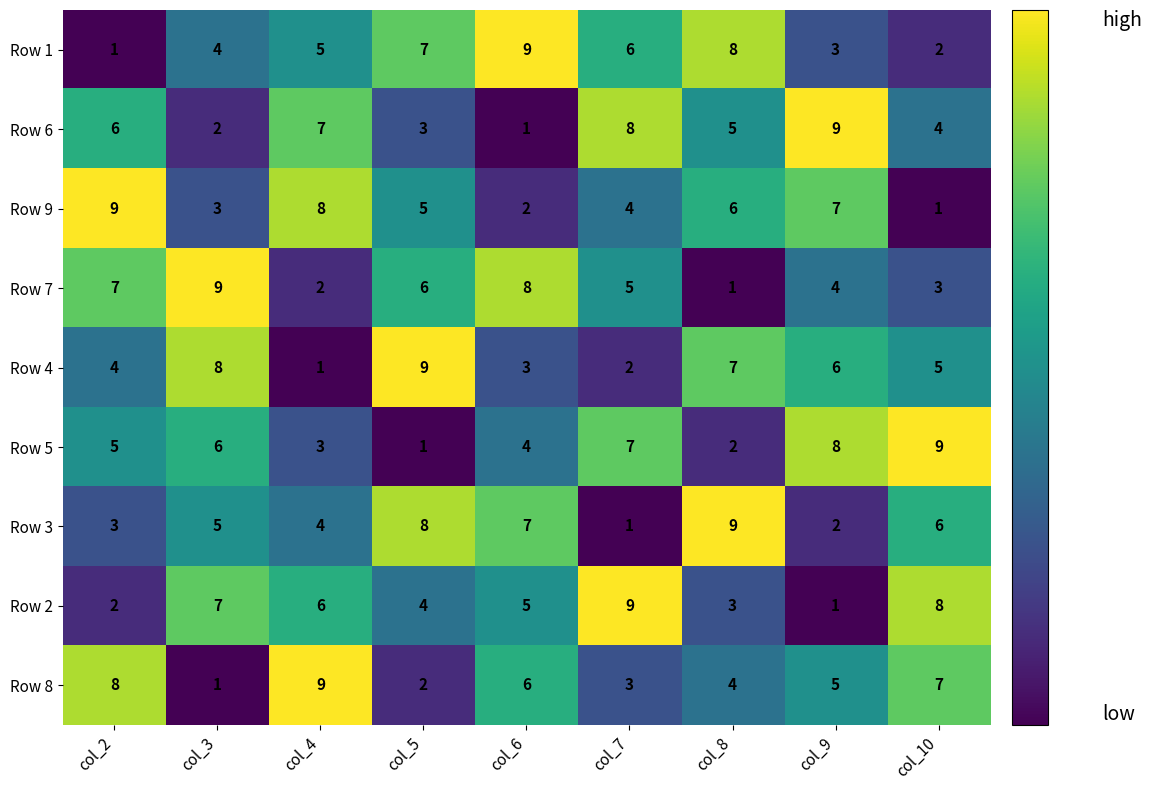

Count the number of data series in this chart.

9